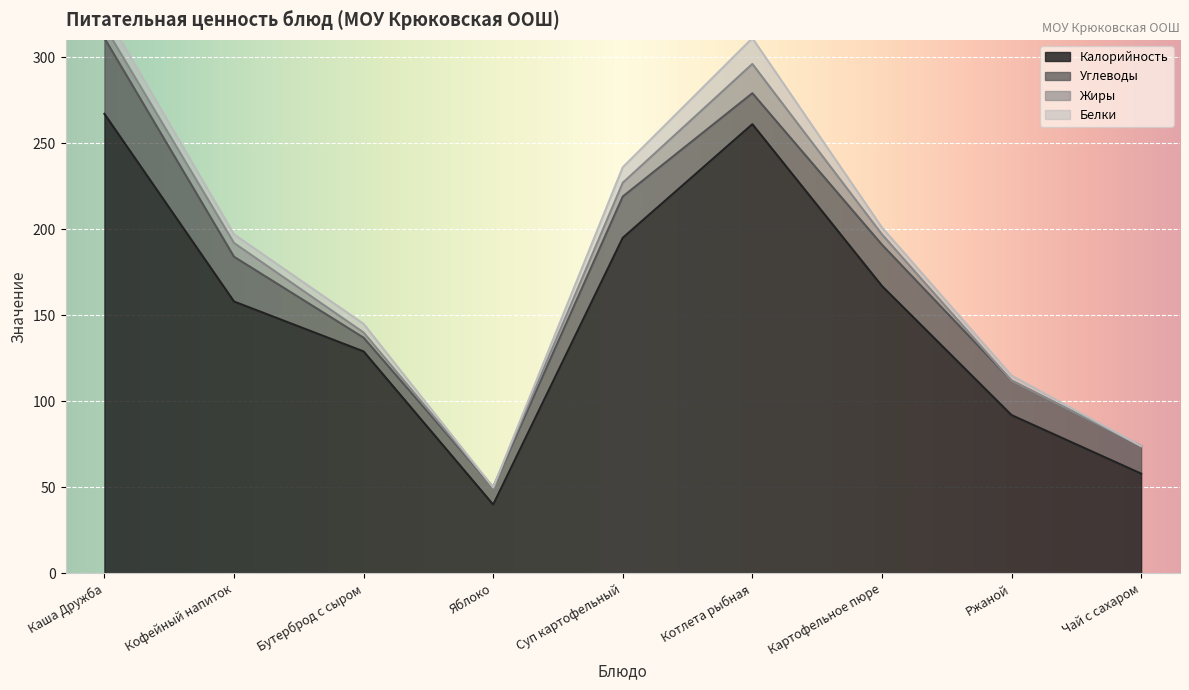

Which category has the lowest value in the Углеводы series?

Бутерброд с сыром